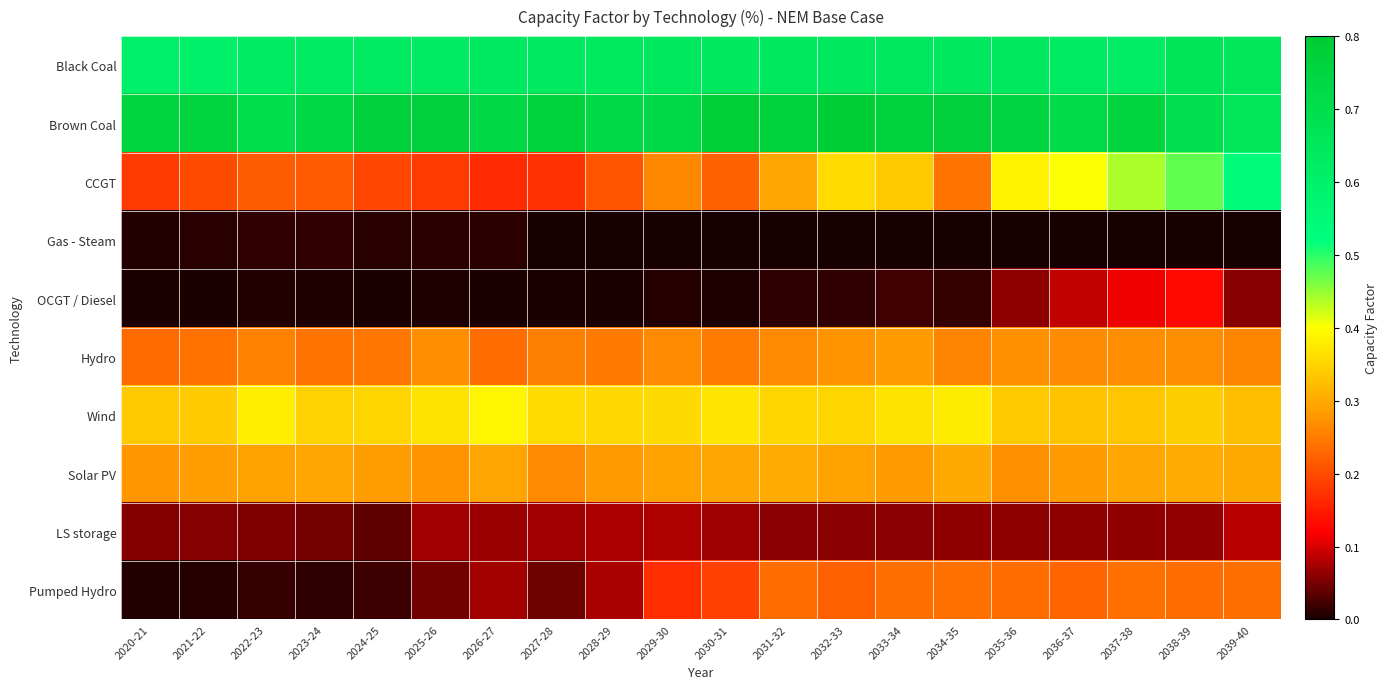

Which series has the largest total across all categories?

Brown Coal